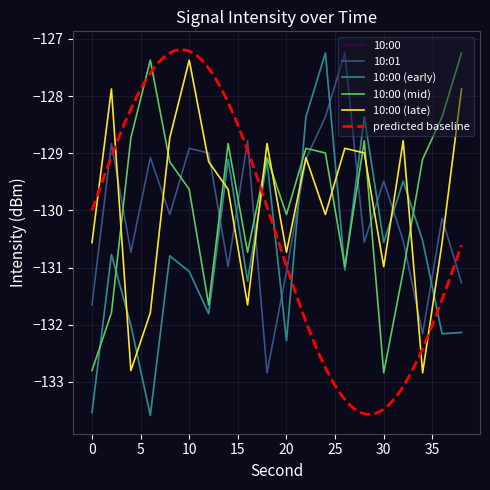

Between 18 and 26, which series saw the biggest shift?

10:01